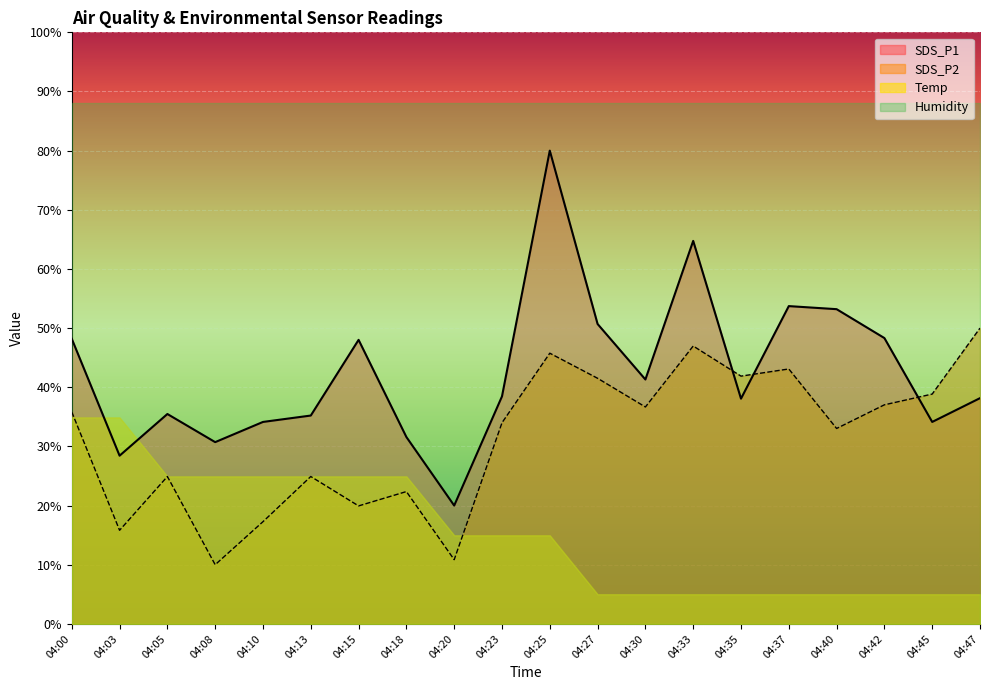

True or false: SDS_P2 has more than 1 points higher than both neighbors.

True